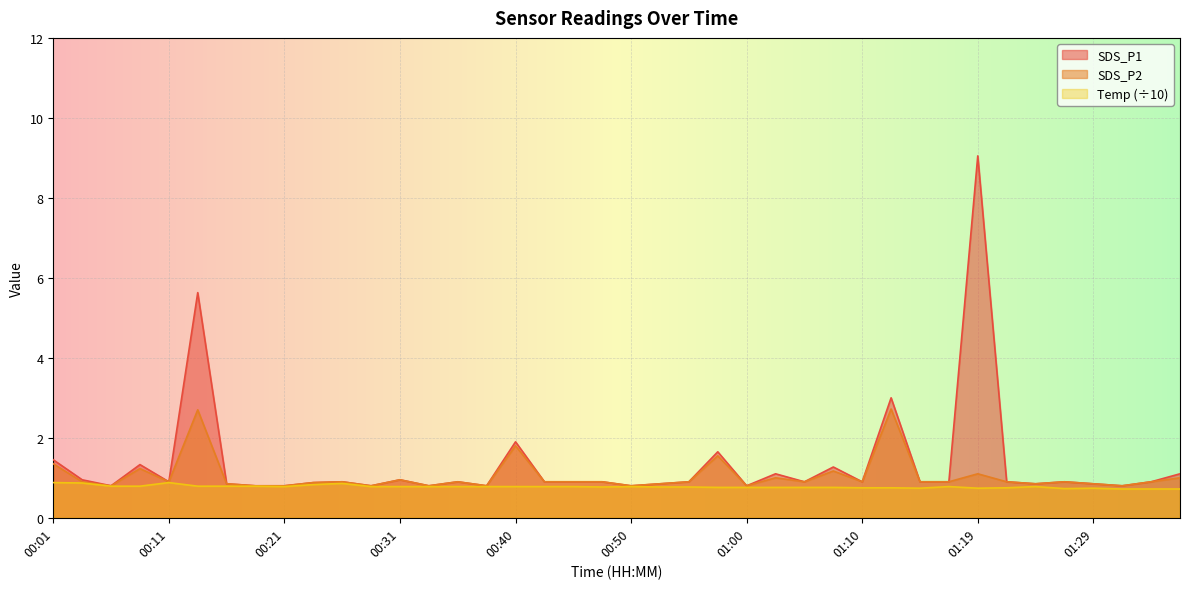

What is the difference between the maximum and minimum values in the SDS_P2 series?

1.9